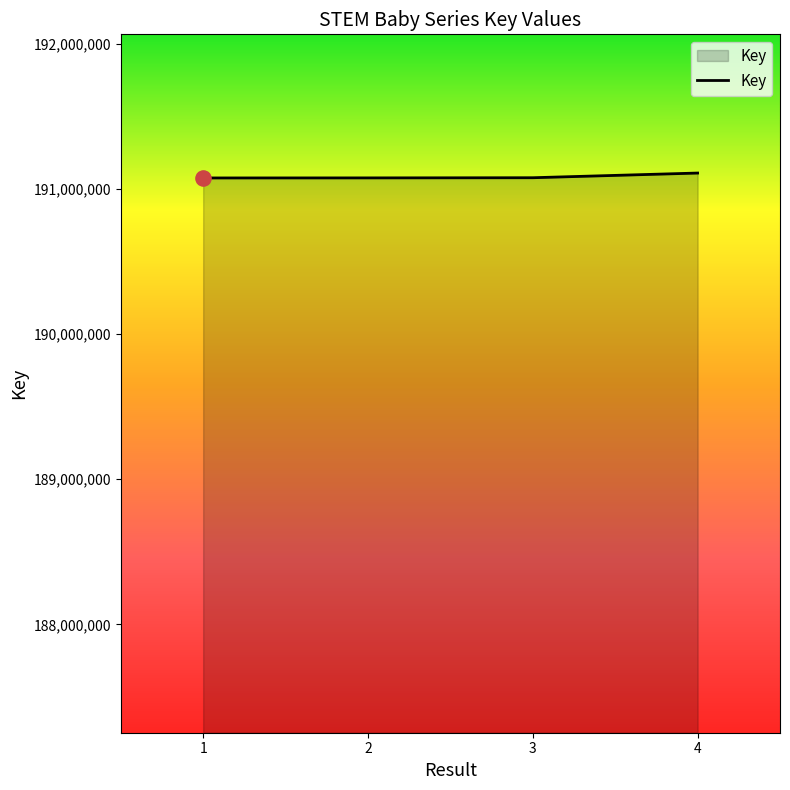

What is the ratio of the value at 3 to the value at 1?

1.0